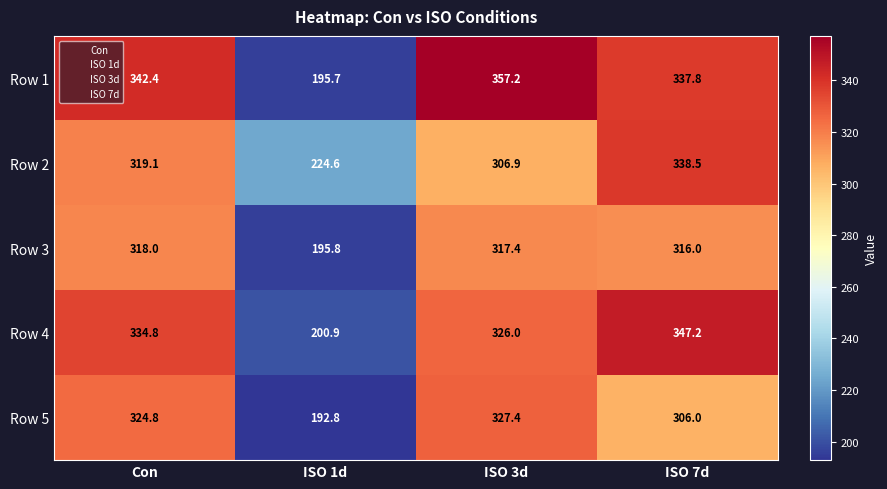

What is the maximum value shown in the chart?

357.2